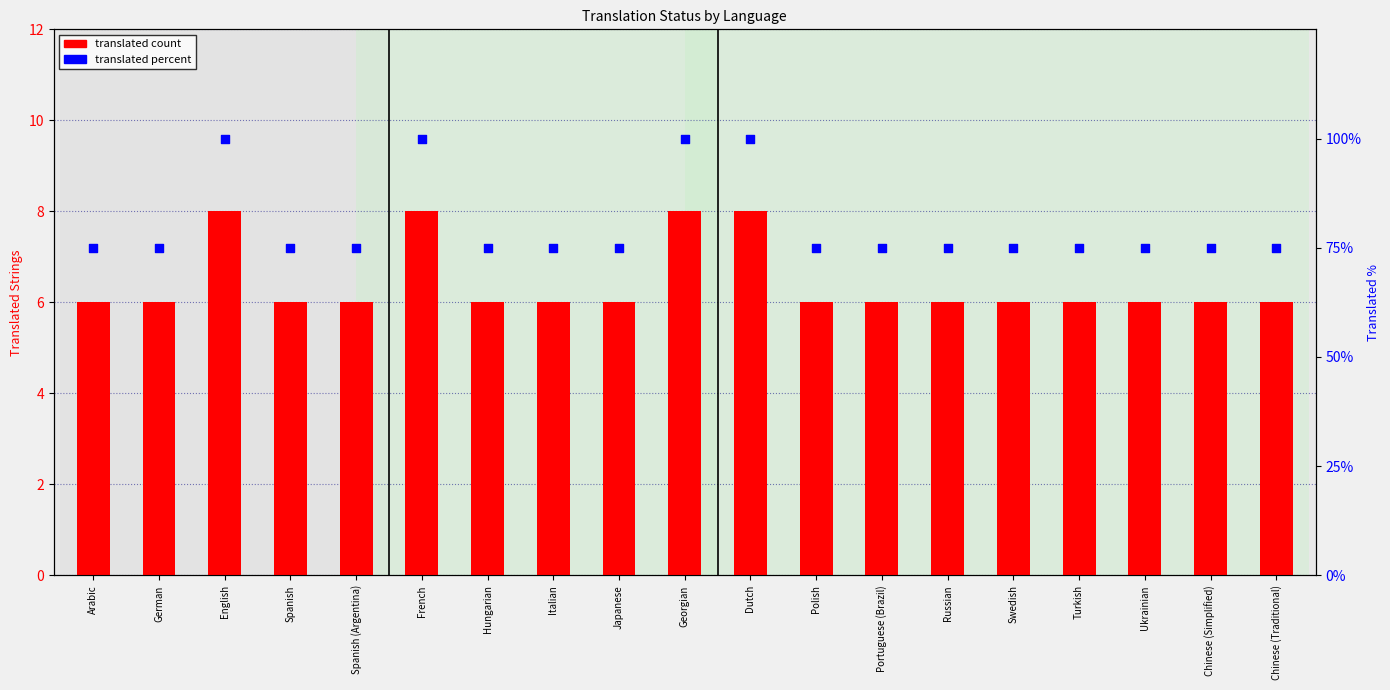

Which series reaches the minimum Y coordinate?

translated